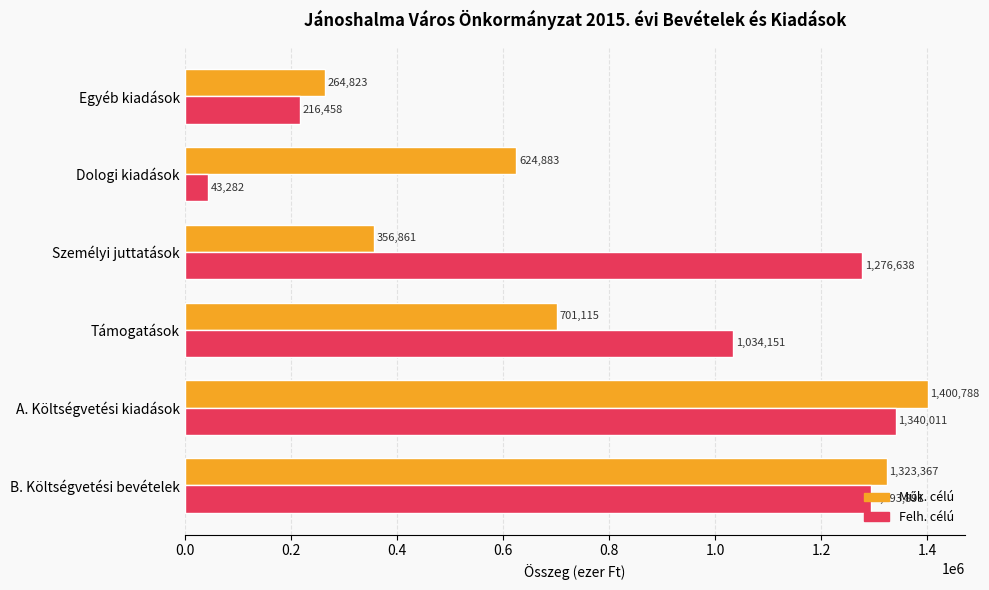

At which category is the sum across all series the highest?

A. Költségvetési kiadások